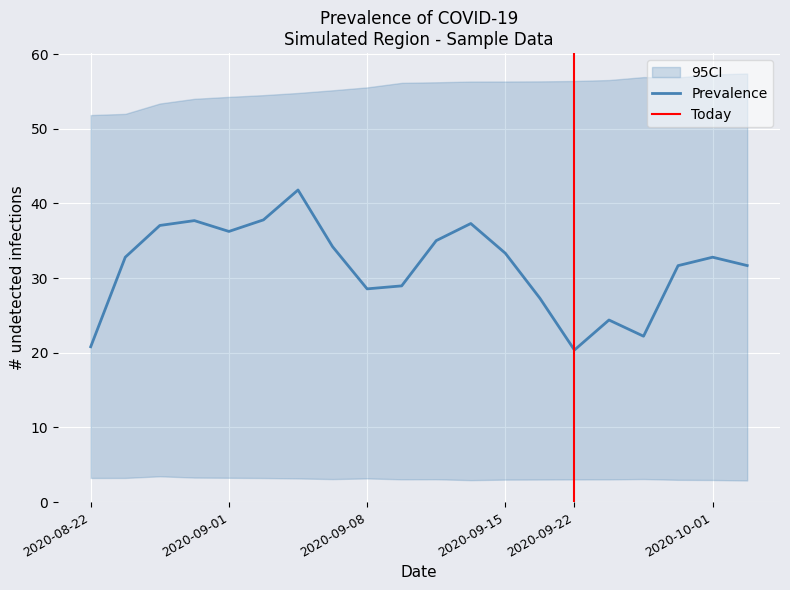

Is it true that Prevalence equals 7.9 at 17?

False